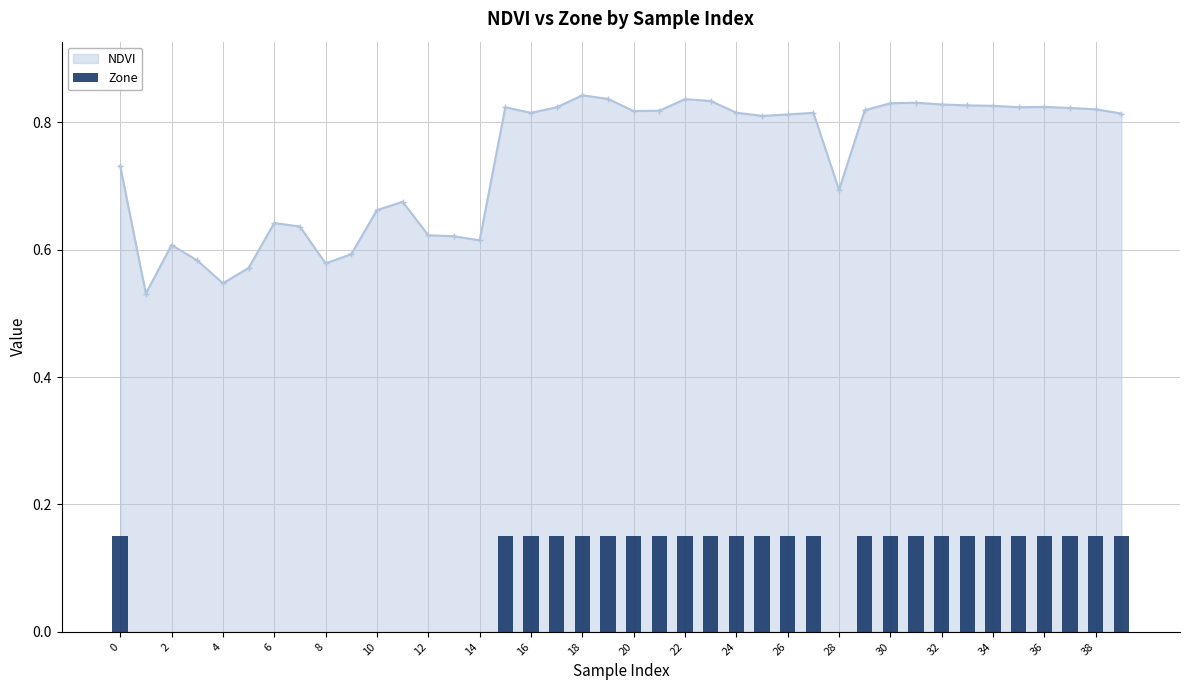

The NDVI series shows 0.9 at 4. True or false?

False